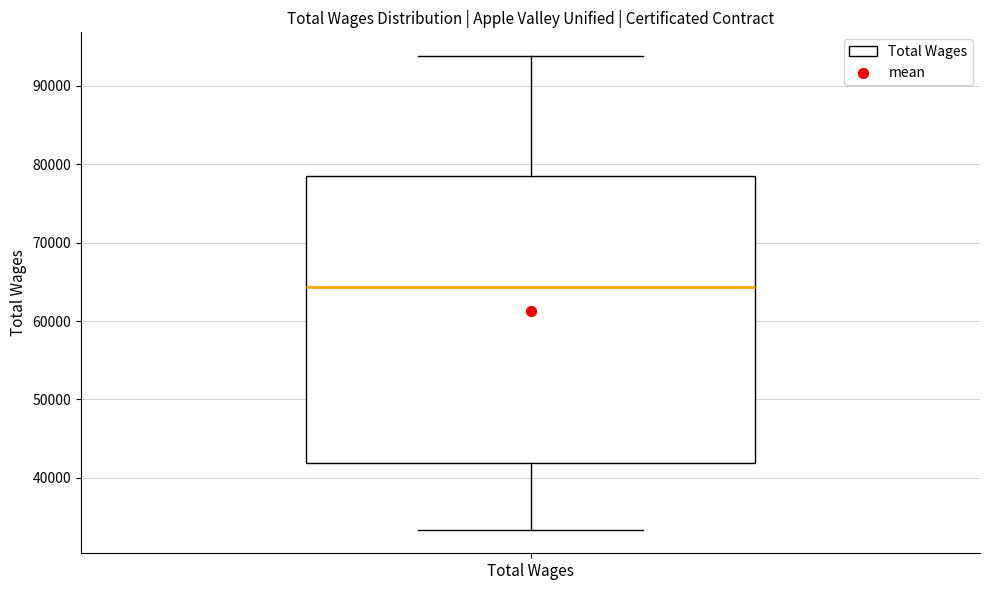

Where does the lower whisker of the box for Total Wages end on the y-axis? The values are not printed on the chart, so give them approximately, as read against the axis.

33000